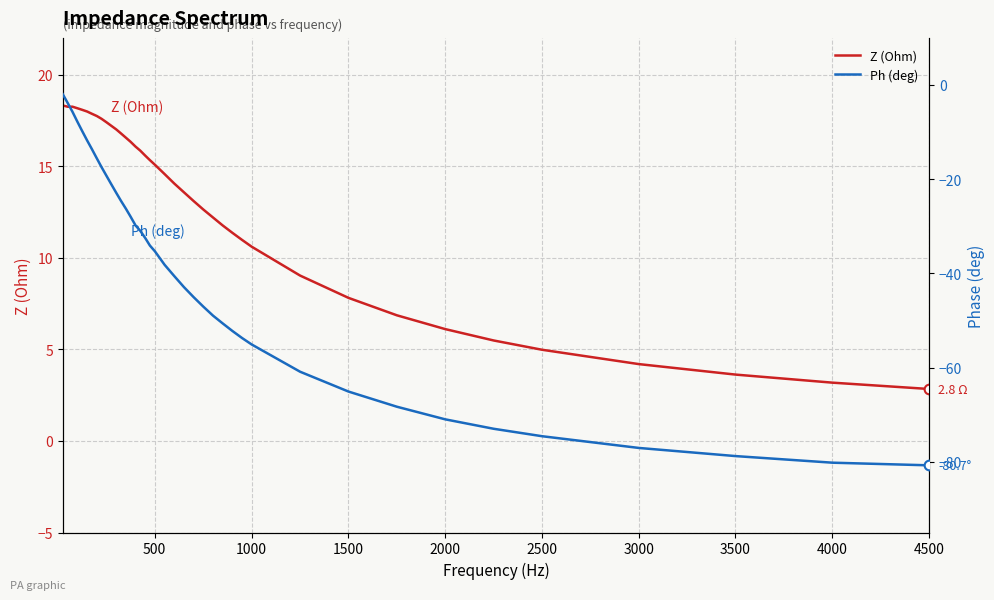

Rank the series by their average value, from lowest to highest.

Ph (deg), Z (Ohm)